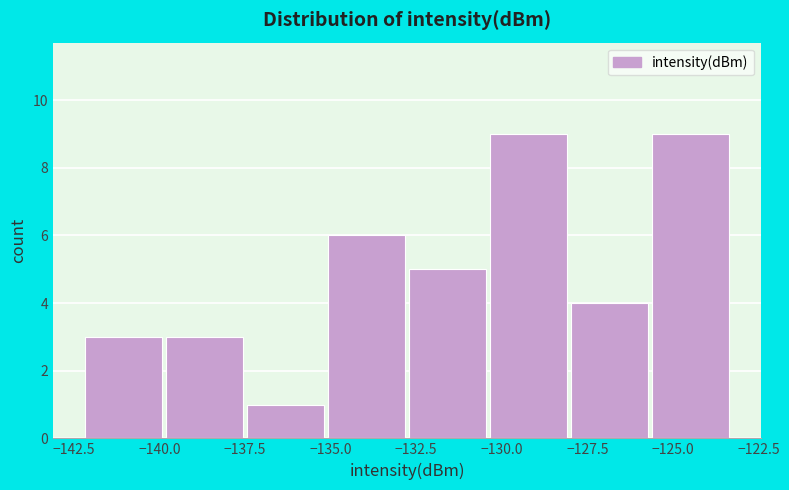

Reading left to right, transcribe this chart: for each bar, give the range it covers on the x-axis and its height. Neither the bar edges nor the heights are printed on the chart, so give them approximately, as read against the axes.

-142.0 to -140.0: 3
-140.0 to -137.5: 3
-137.5 to -135.0: 1
-135.0 to -132.5: 6
-132.5 to -130.5: 5
-130.5 to -128.0: 9
-128.0 to -125.5: 4
-125.5 to -123.0: 9